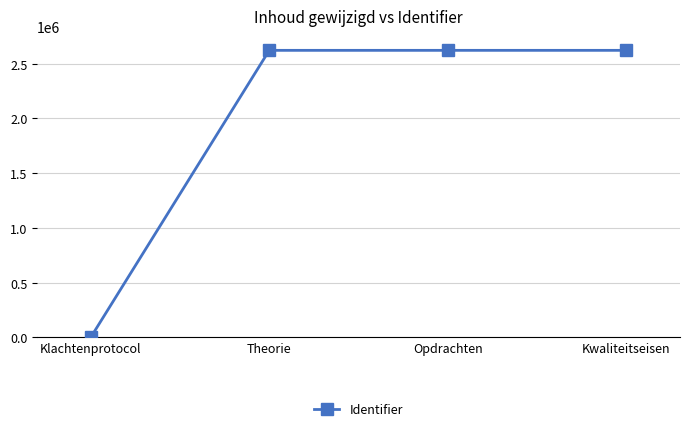

How many positive values are there?

3